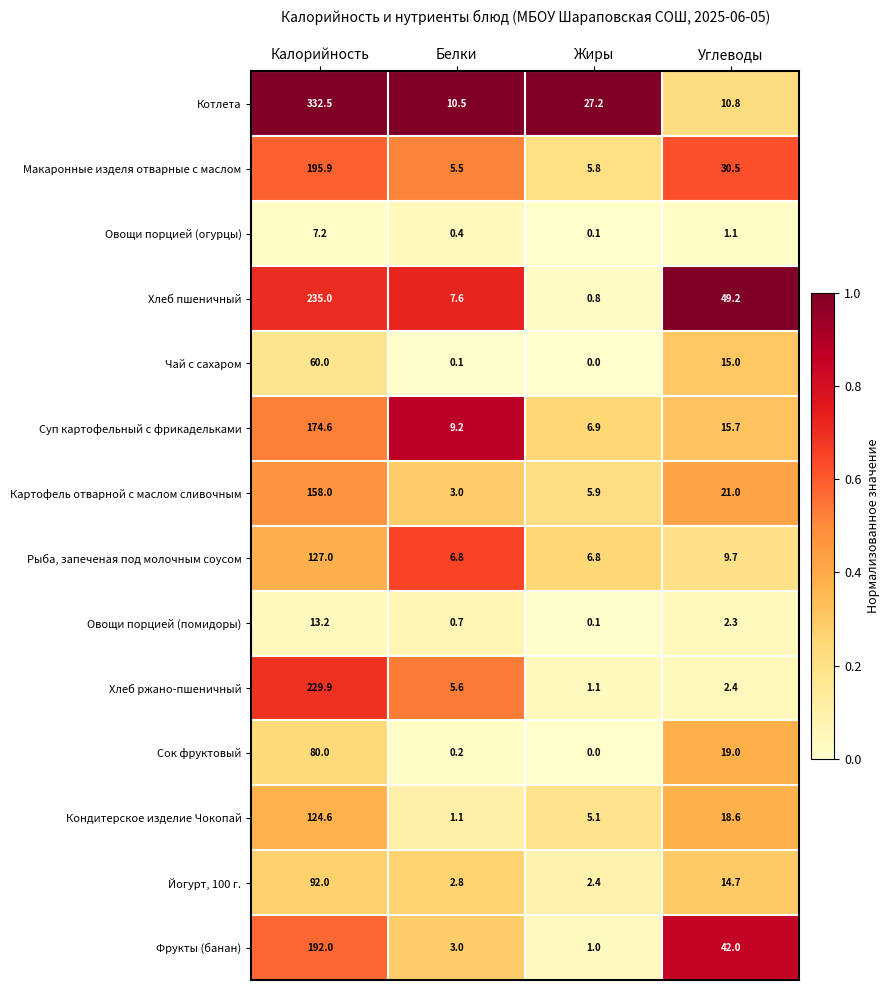

At which category is the sum across all series the highest?

Калорийность